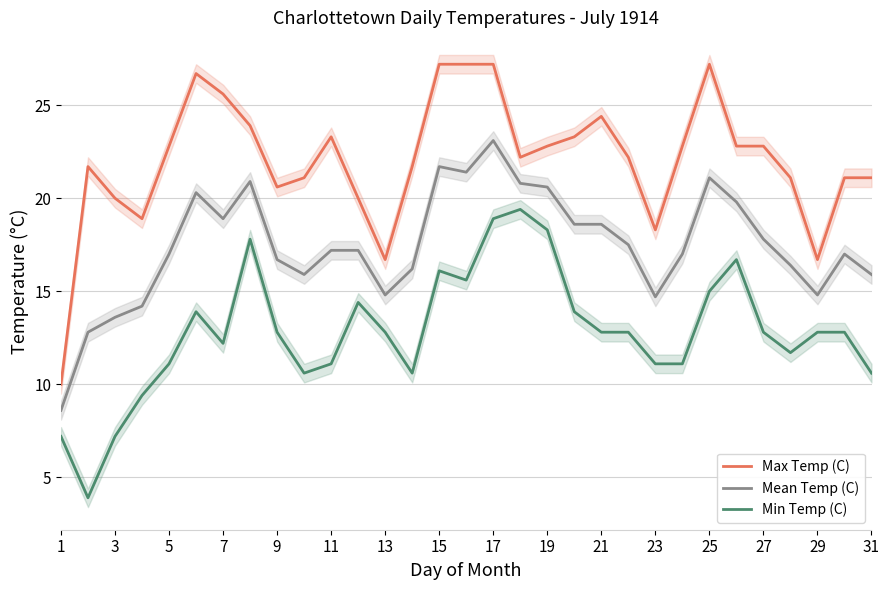

How many data points in Min Temp (C) are less than 12?

12